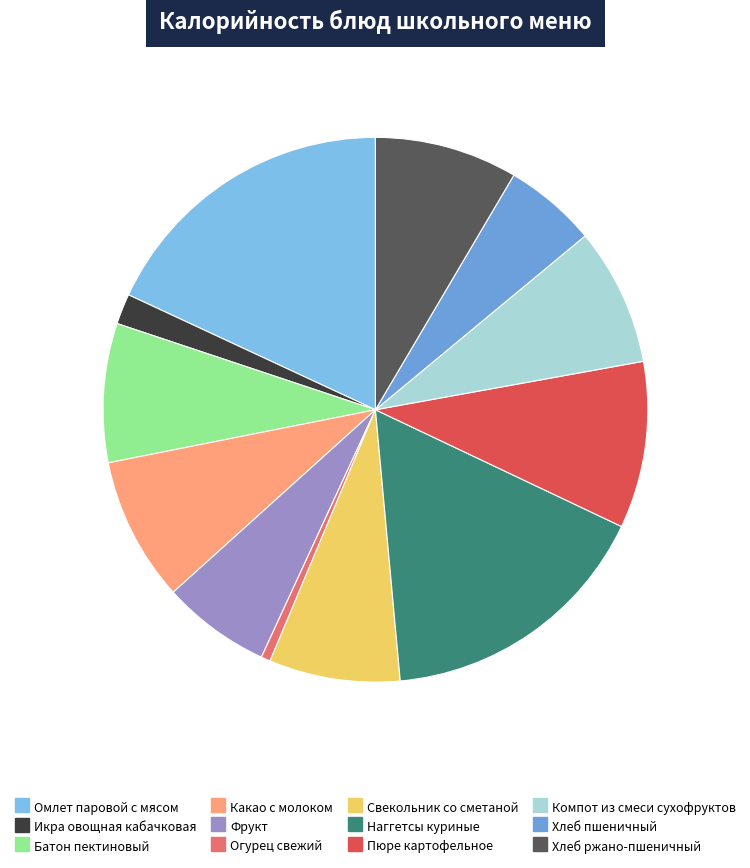

How many slices are in this pie chart?

12